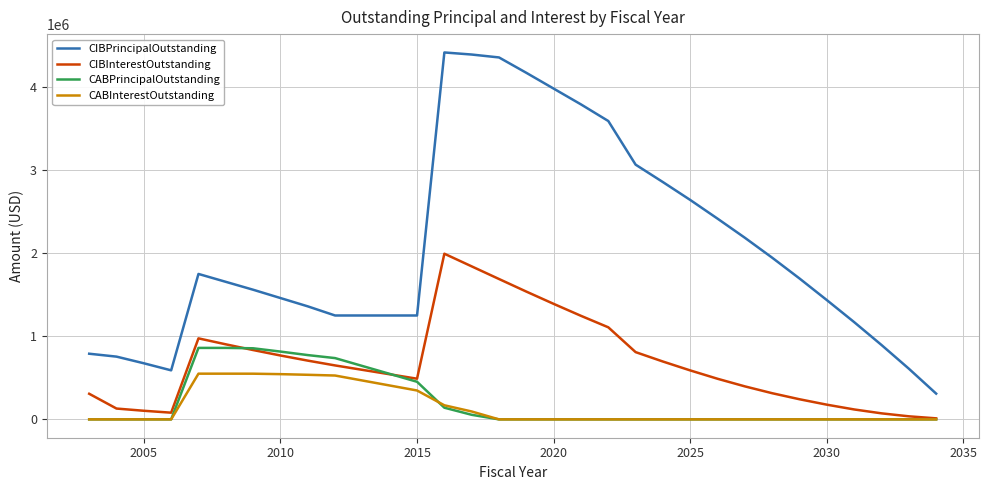

What is the maximum value shown in the chart?

4415000.0